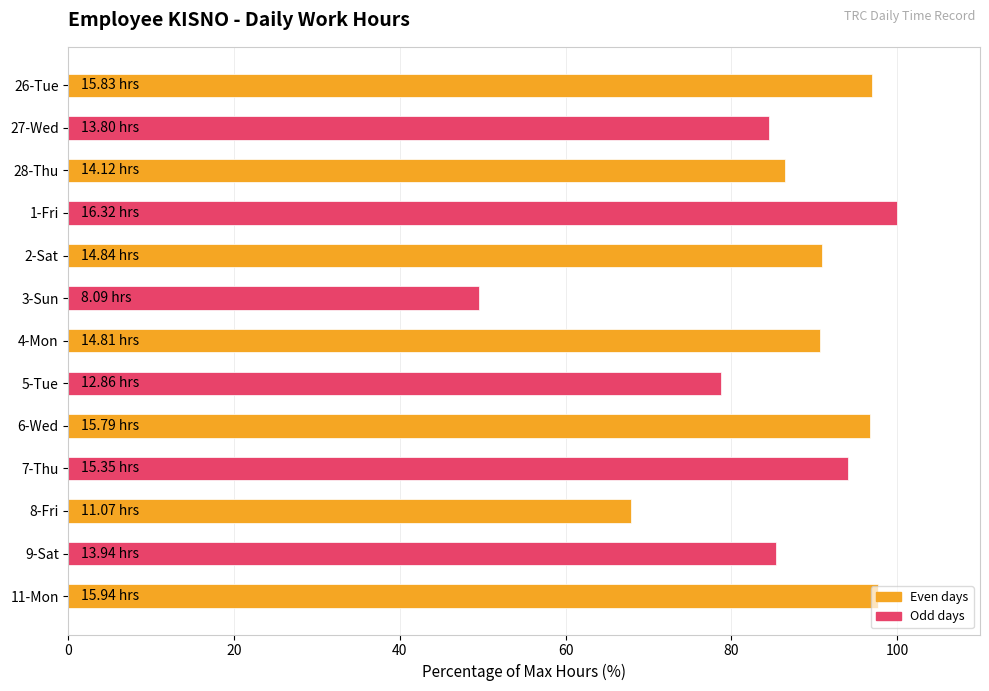

Between 11-Mon and 1-Fri, which is larger?

1-Fri